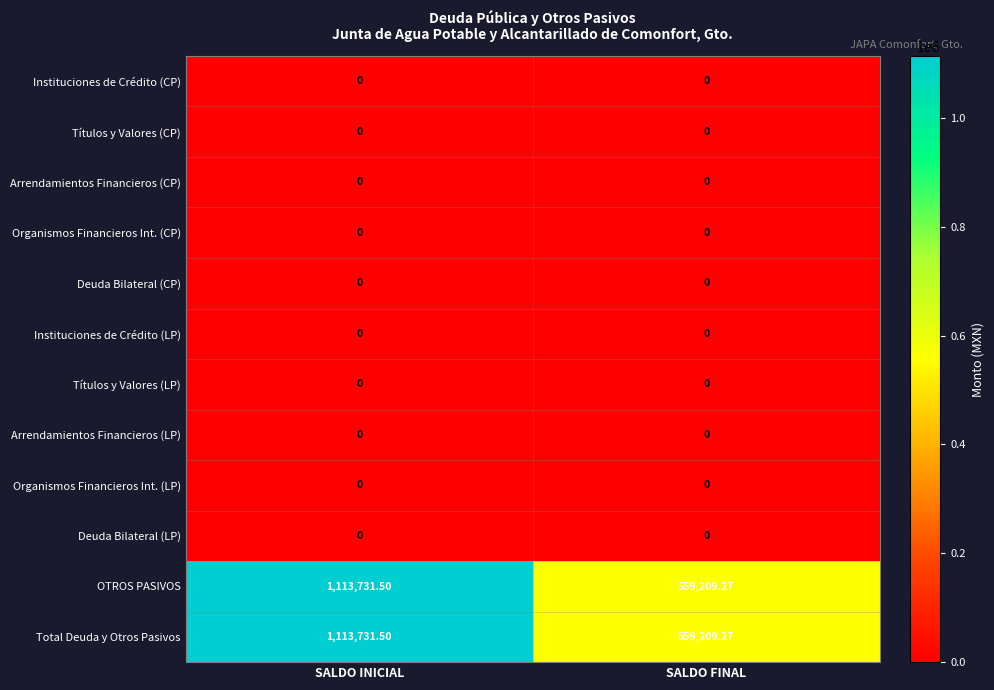

At which category is the sum across all series the highest?

SALDO INICIAL